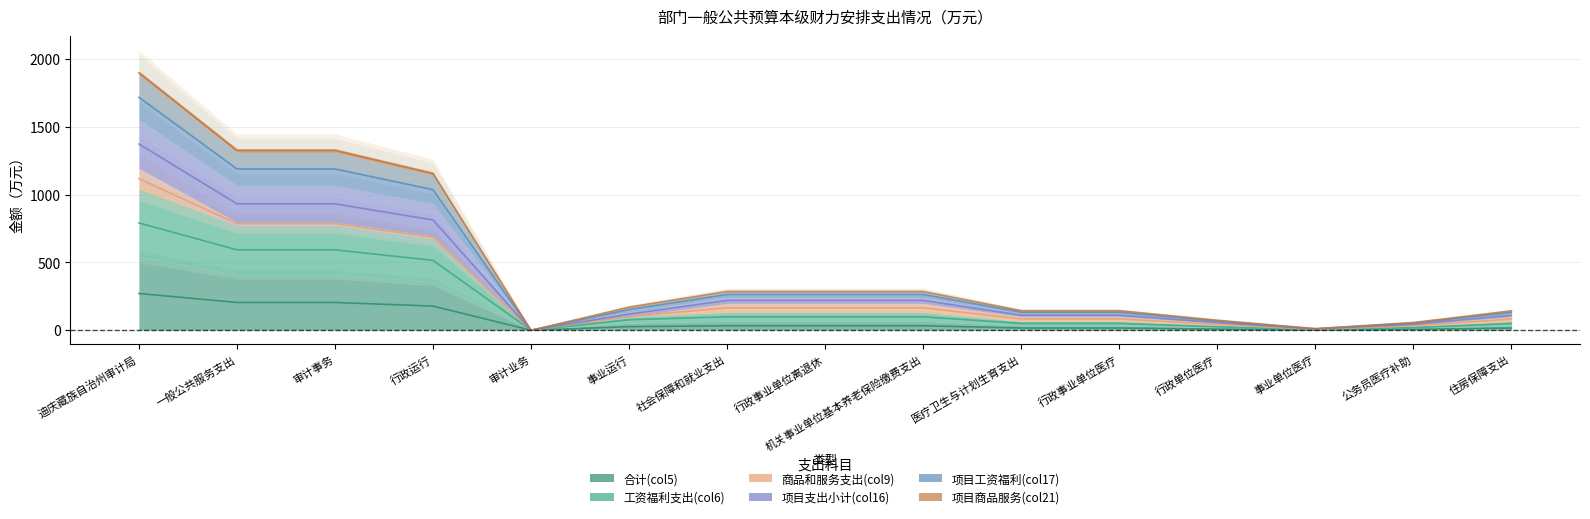

True or false: 项目支出小计(col16) and 工资福利支出(col6) cross at least once.

False